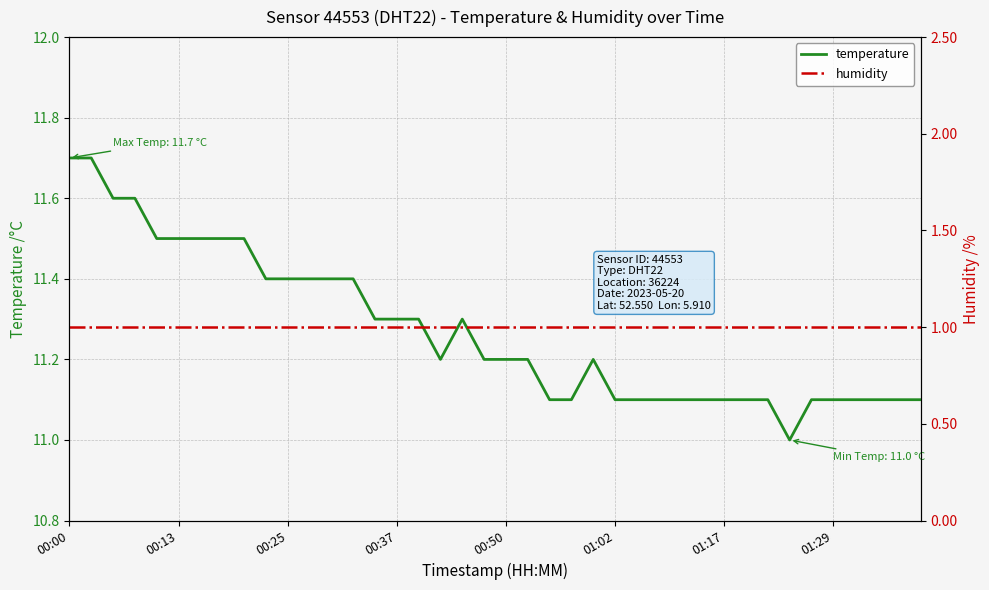

True or false: humidity has more than 1 interior local peaks.

False